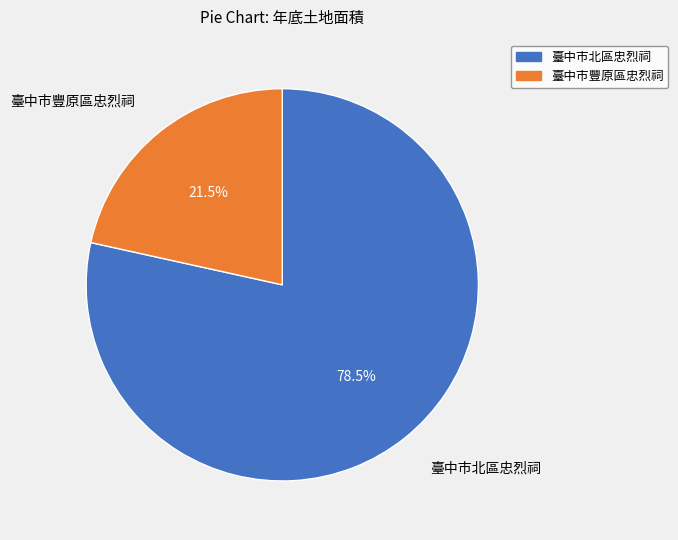

To the nearest percent, what is the average slice percentage?

50%